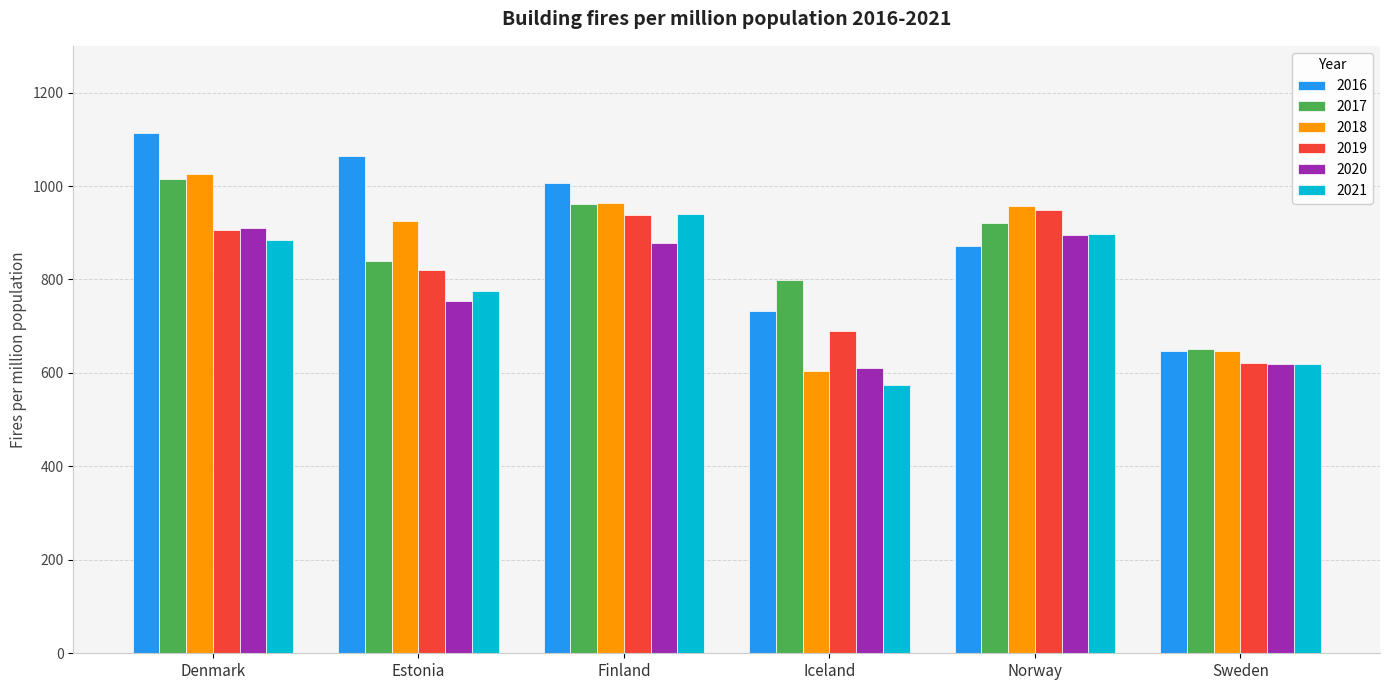

What is the sum of all 2021 values?

4693.0